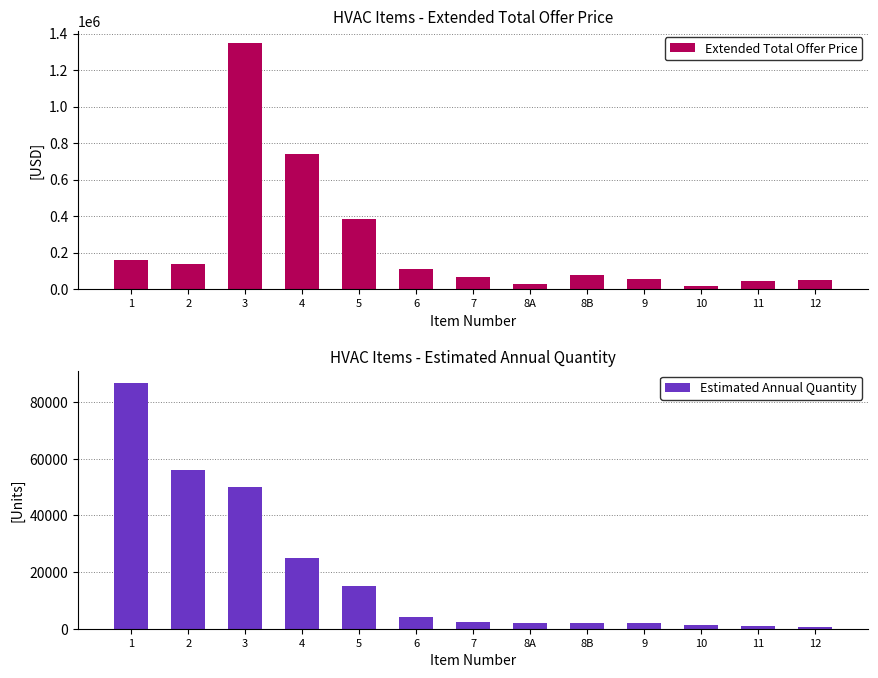

What is the label of the 5th bar from the right?

8B